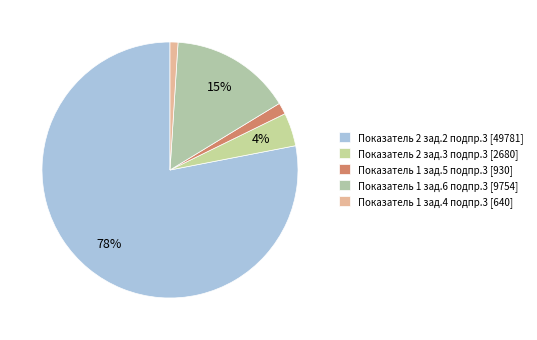

Count the number of slices in the pie.

5